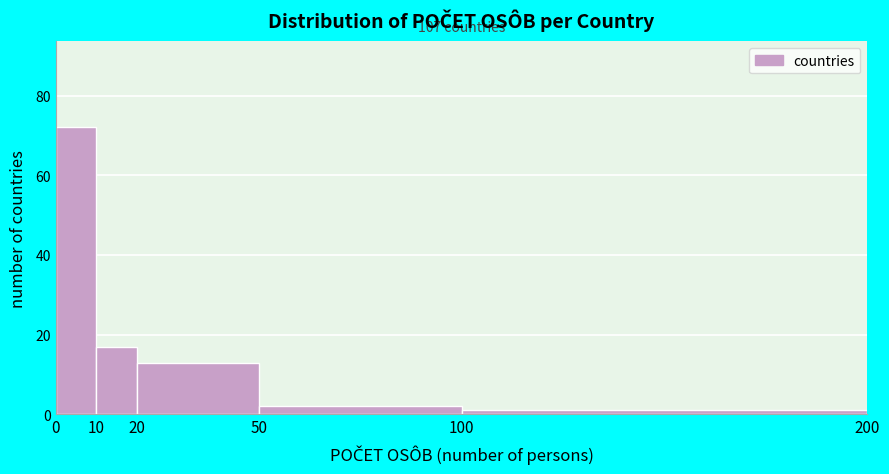

Over which range of the x-axis is the bar tallest?

0 to 10